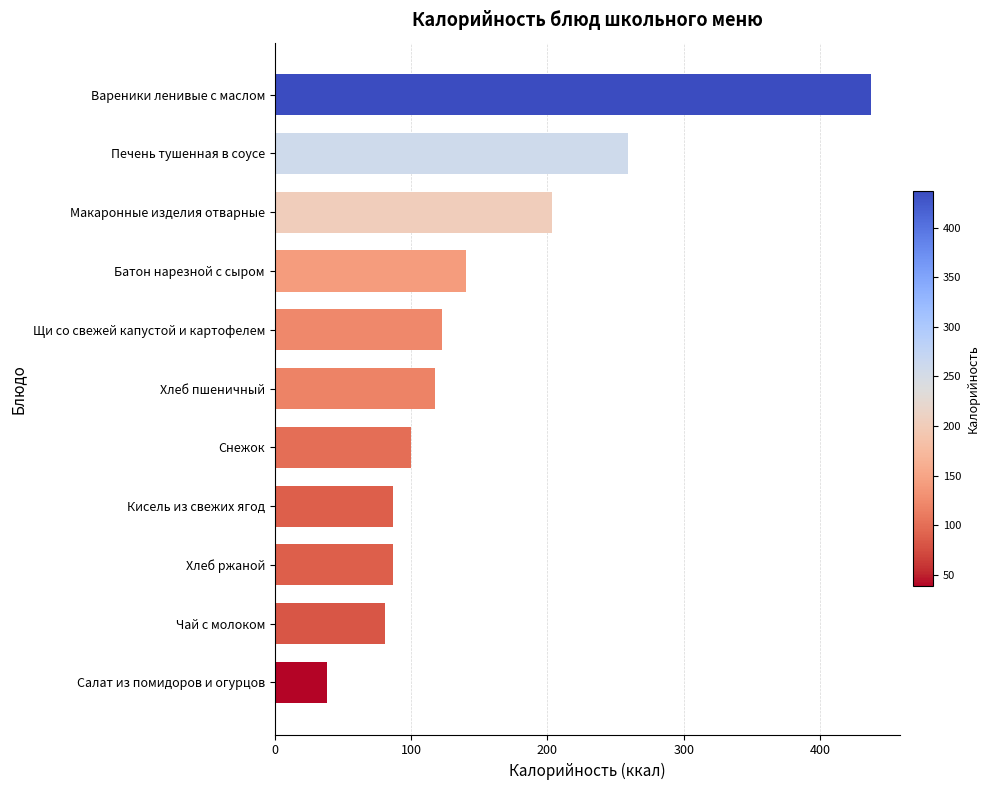

Which has a higher value, Хлеб пшеничный or Батон нарезной с сыром?

Батон нарезной с сыром